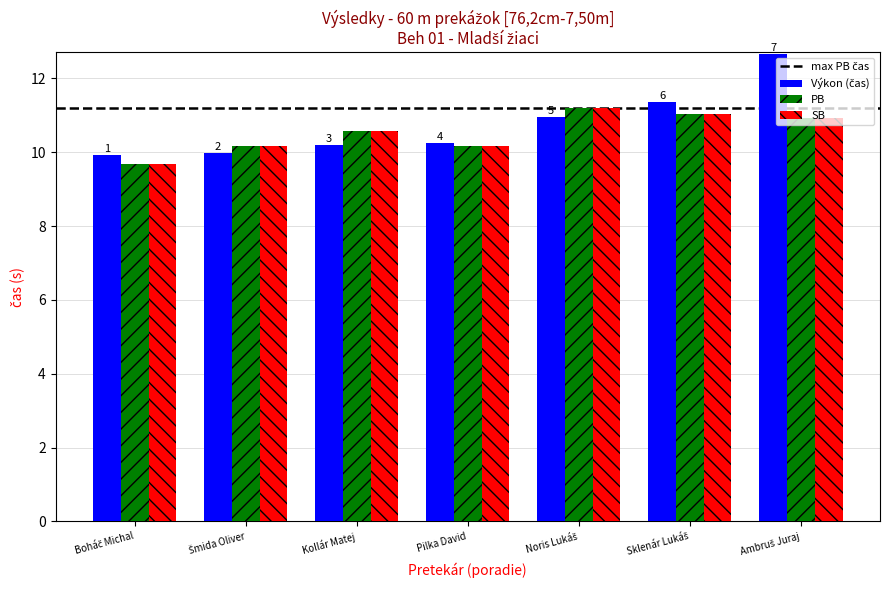

How many bars are there in total?

21